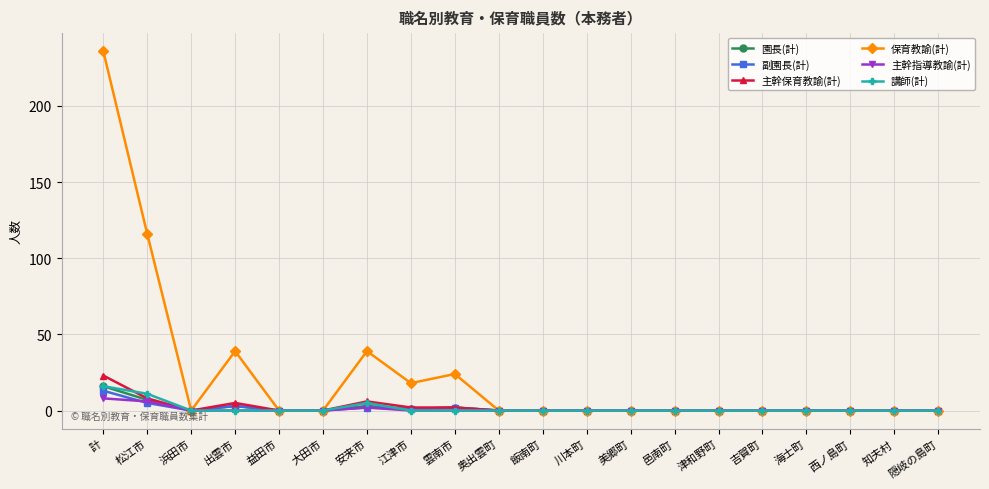

Which series has the largest range (max minus min)?

保育教諭(計)